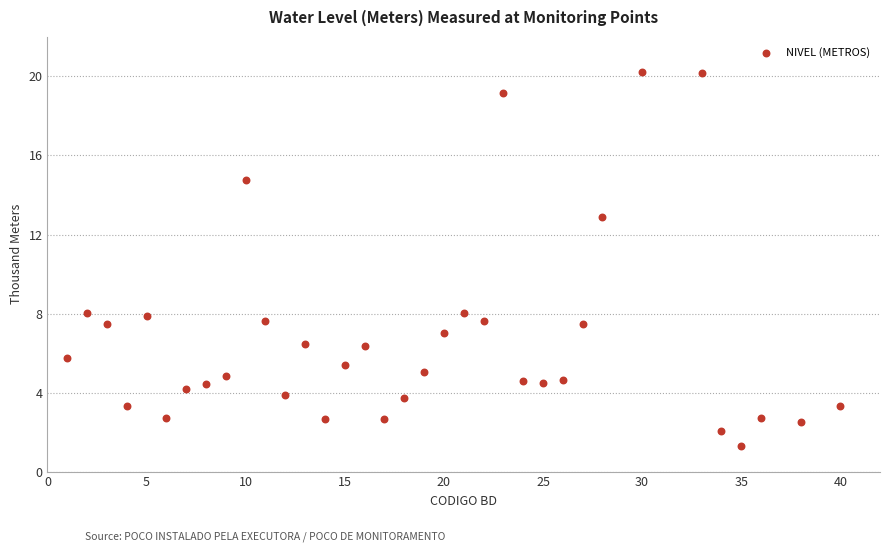

What is the range of Y values (max minus min)?

19.0